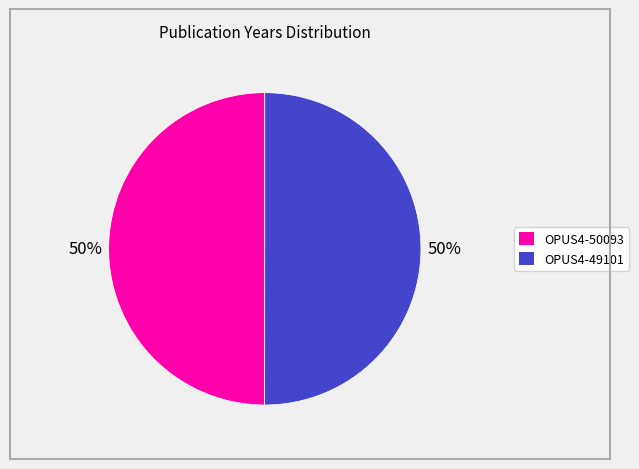

What percentage is the OPUS4-49101 slice, to the nearest percent?

50%